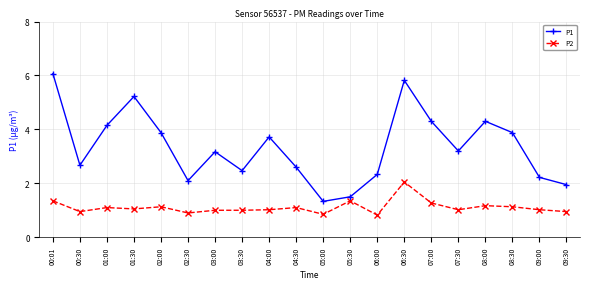

What are all the series names shown in the legend?

P1, P2